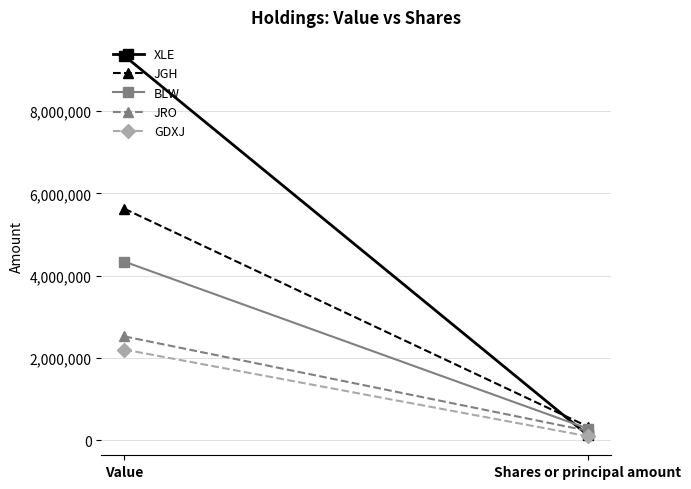

What is the minimum value shown in the chart?

91970